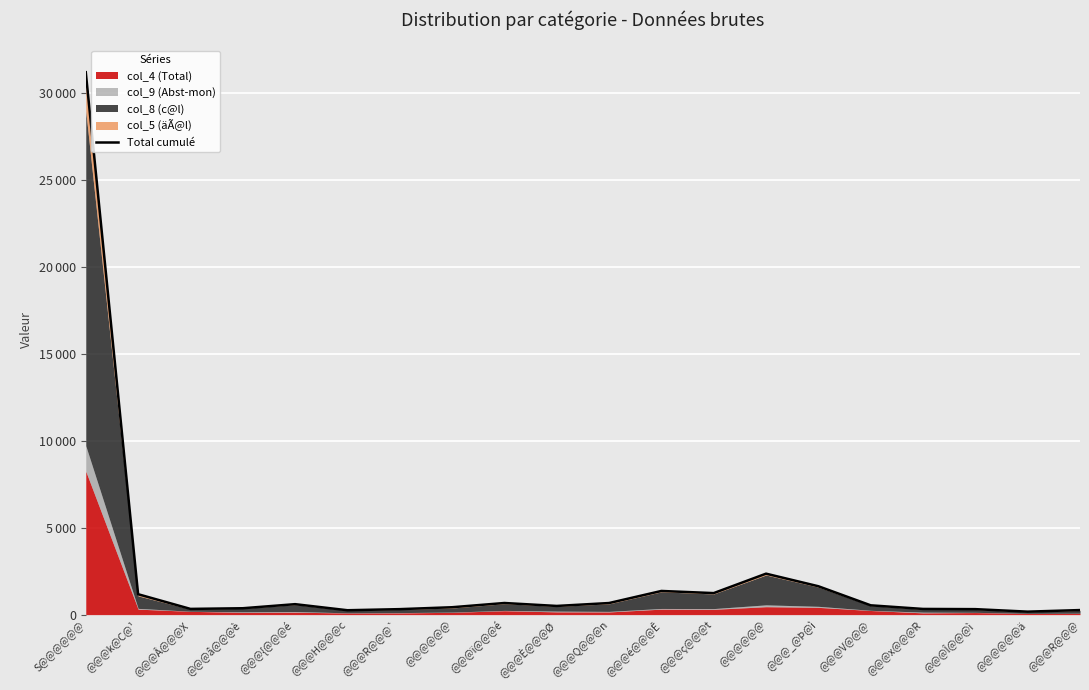

Where is the first local maximum?

@@@{@@@é